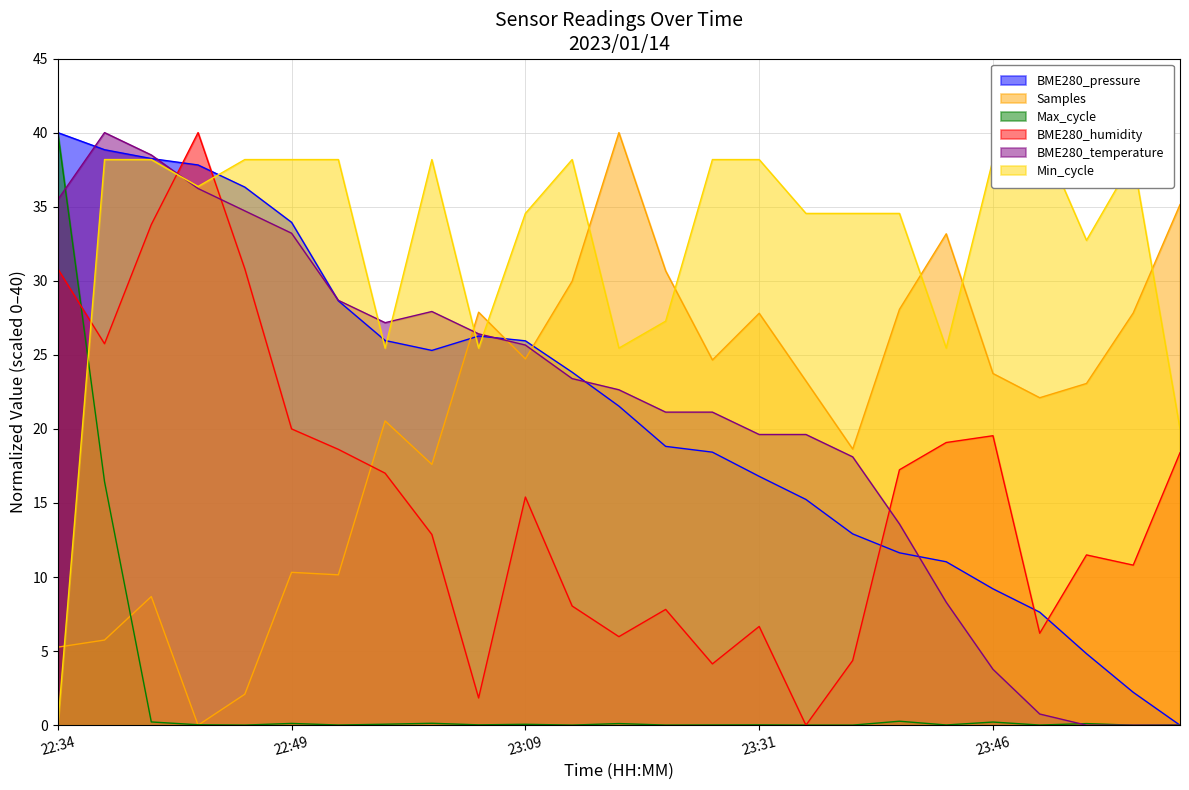

True or false: Samples has more than 0 points higher than both neighbors.

True